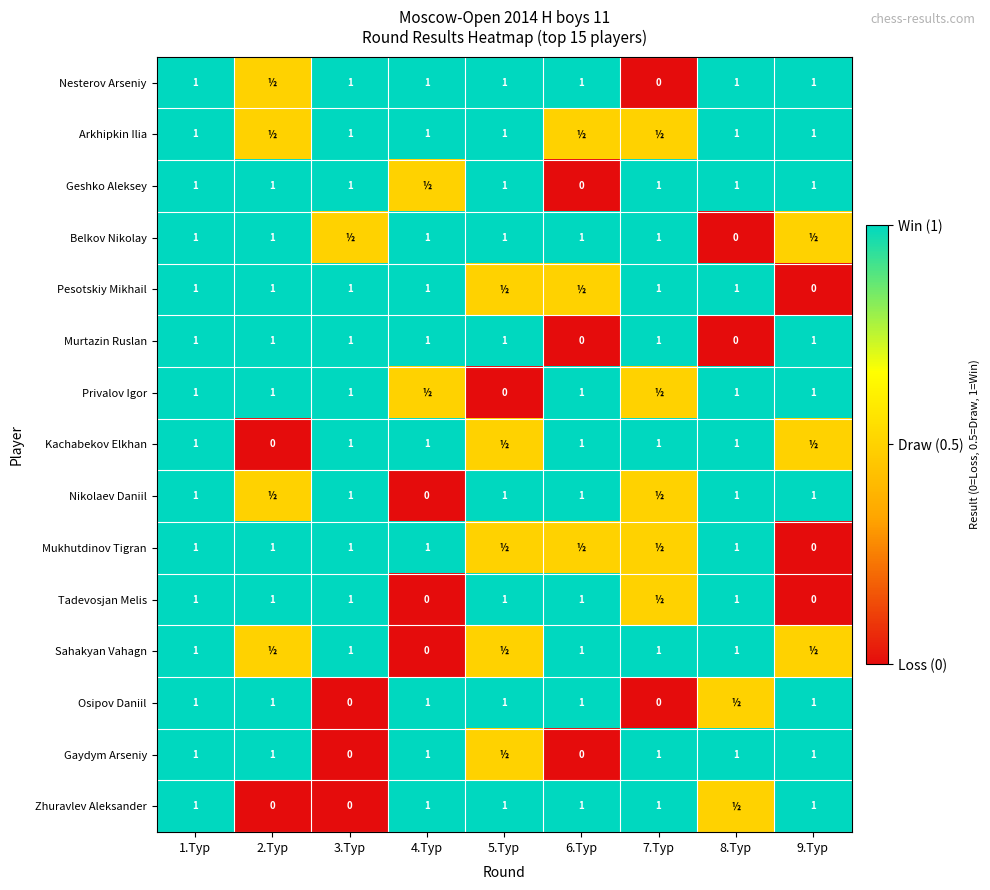

Is the value of Mukhutdinov Tigran at 3.Тур greater than the value of Nikolaev Daniil at 4.Тур?

Yes